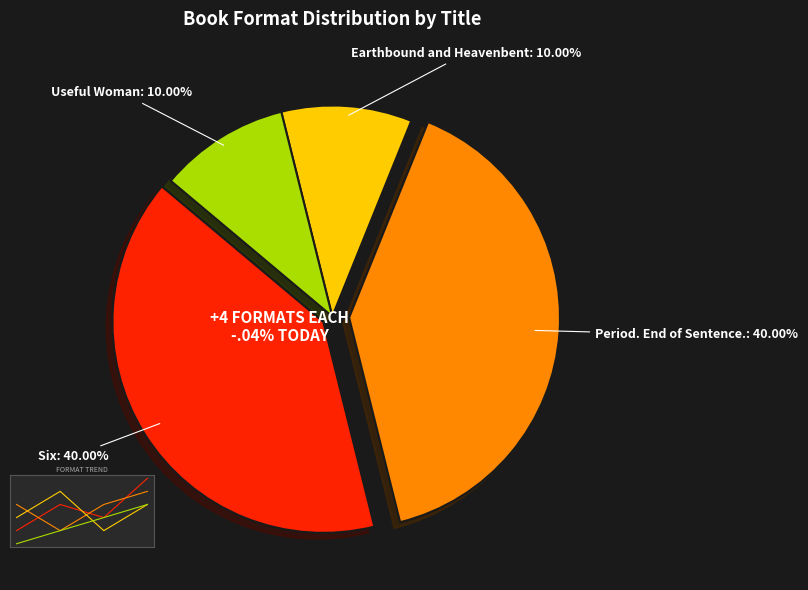

Rank the categories by value from highest to lowest.

Six, Period. End of Sentence., Earthbound and Heavenbent, Useful Woman